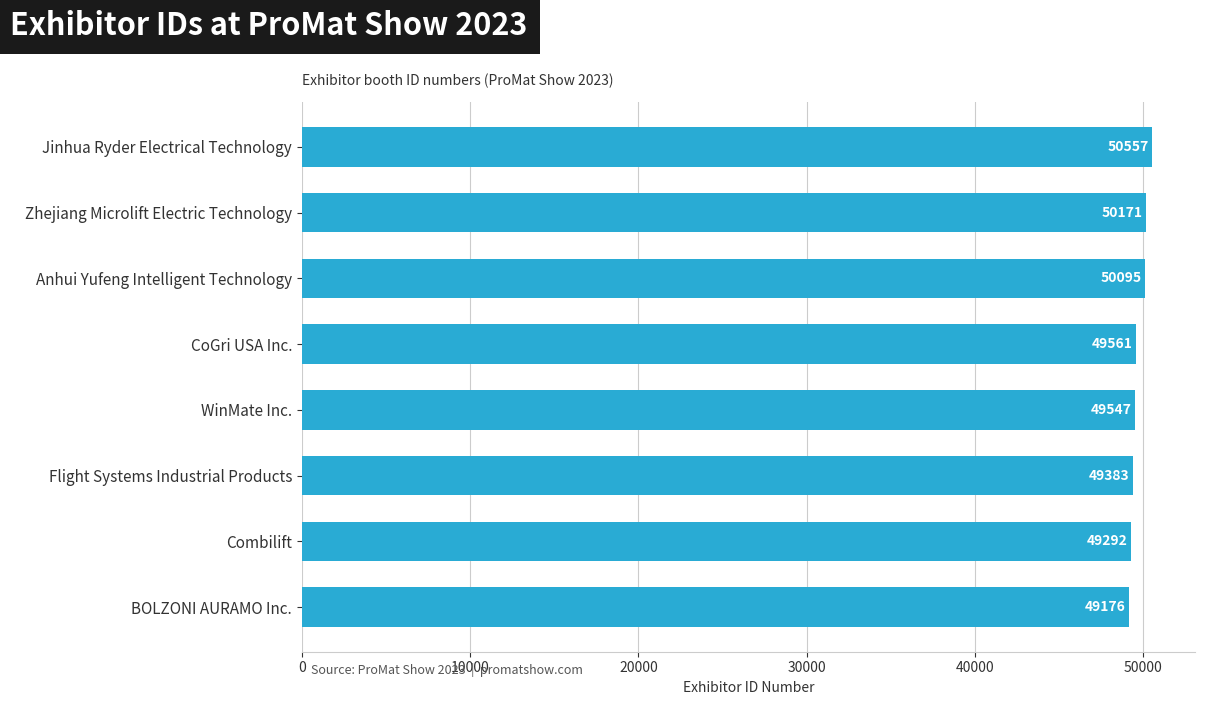

What is the change in value from BOLZONI AURAMO Inc. to WinMate Inc.?

+371